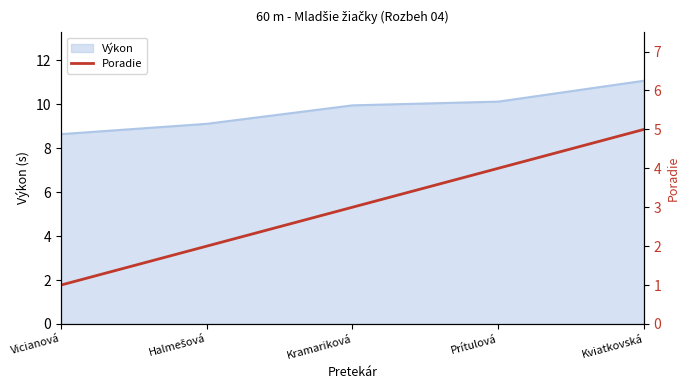

List the labels in order of value, smallest first.

Vicianová, Halmešová, Kramariková, Prítulová, Kviatkovská